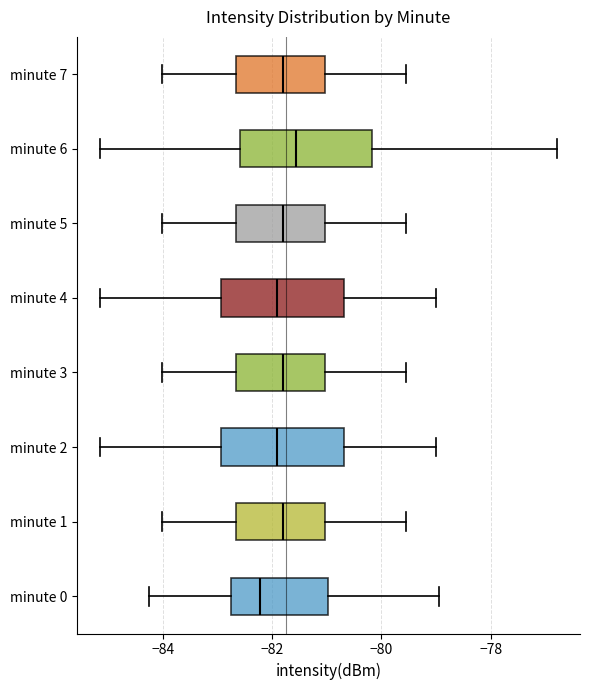

Reading bottom to top, read every box against the x-axis: the position of its median line, the range the box covers, and the ends of its whiskers. The values are not printed on the chart, so give them approximately, as read against the axis.

minute 0: median -82.2, box -82.8 to -81.0, whiskers -84.2 to -79.0
minute 1: median -81.8, box -82.6 to -81.0, whiskers -84.0 to -79.6
minute 2: median -82.0, box -83.0 to -80.6, whiskers -85.2 to -79.0
minute 3: median -81.8, box -82.6 to -81.0, whiskers -84.0 to -79.6
minute 4: median -82.0, box -83.0 to -80.6, whiskers -85.2 to -79.0
minute 5: median -81.8, box -82.6 to -81.0, whiskers -84.0 to -79.6
minute 6: median -81.6, box -82.6 to -80.2, whiskers -85.2 to -76.8
minute 7: median -81.8, box -82.6 to -81.0, whiskers -84.0 to -79.6